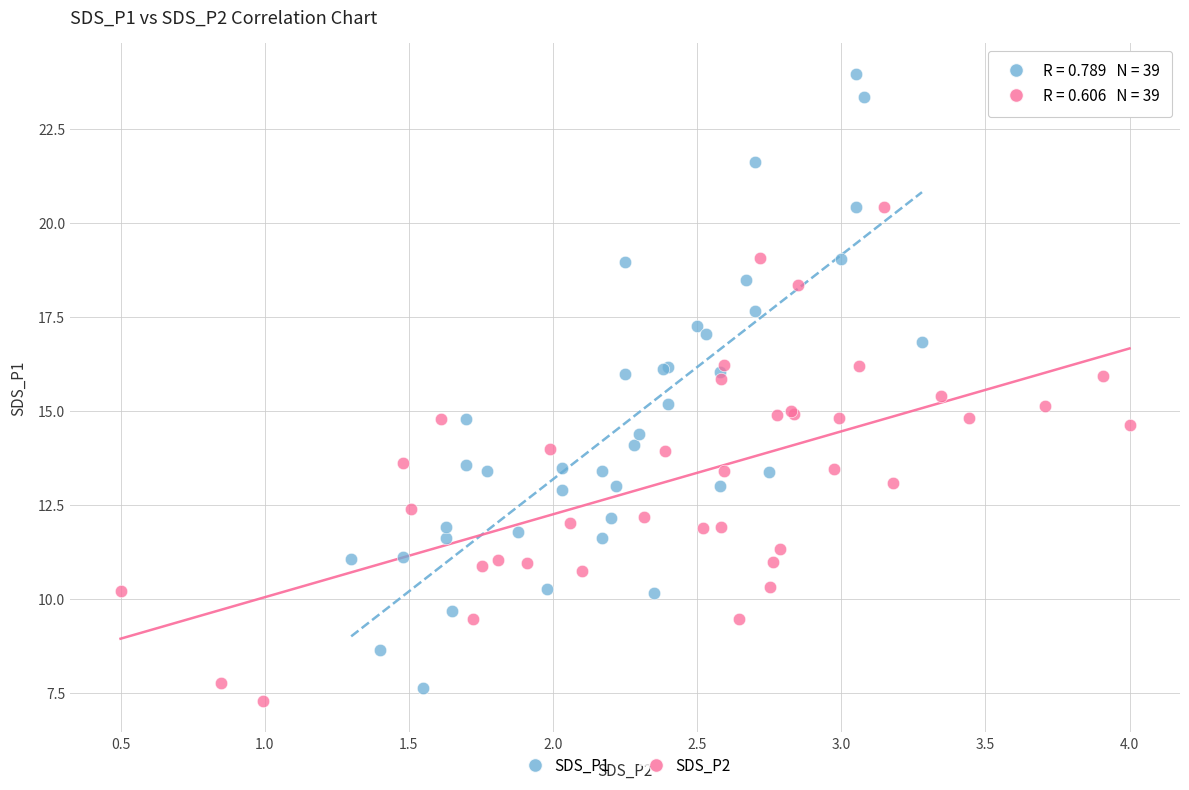

Which series has the largest Y range (max minus min)?

SDS_P1